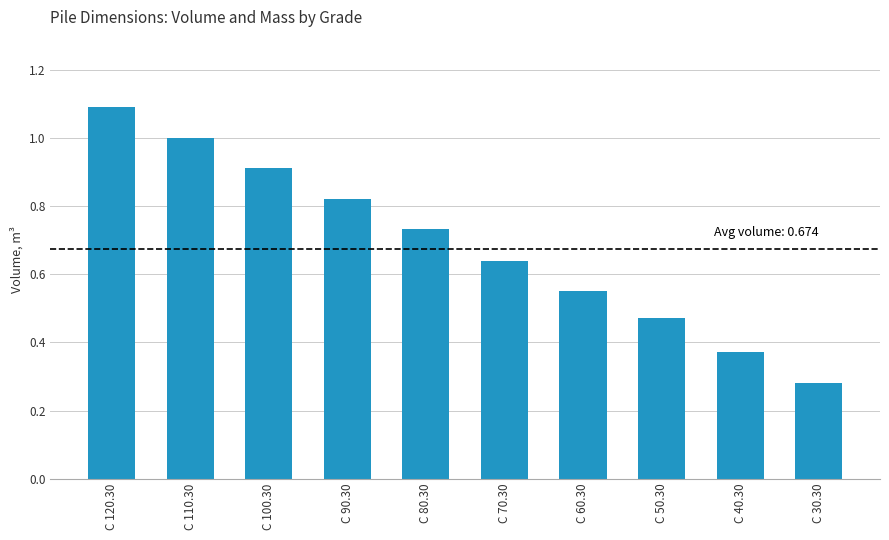

What is the change in value from C 90.30 to C 60.30?

-0.3